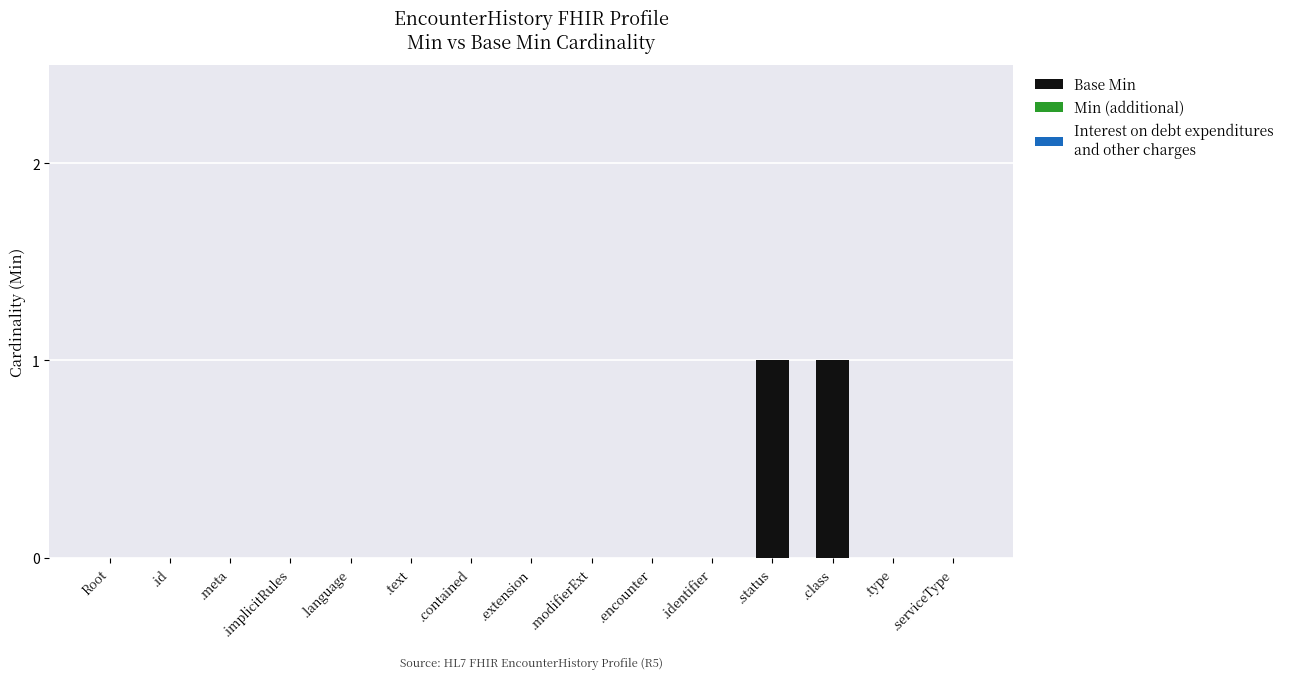

What is the change in value from .id to .class?

+1